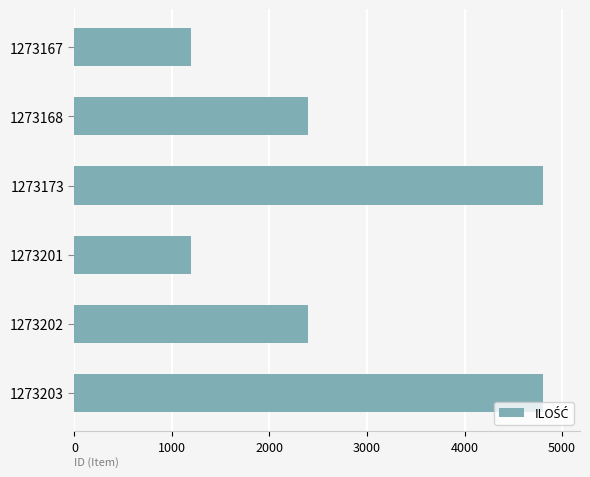

True or false: the data shows 891 at 1273202.

False